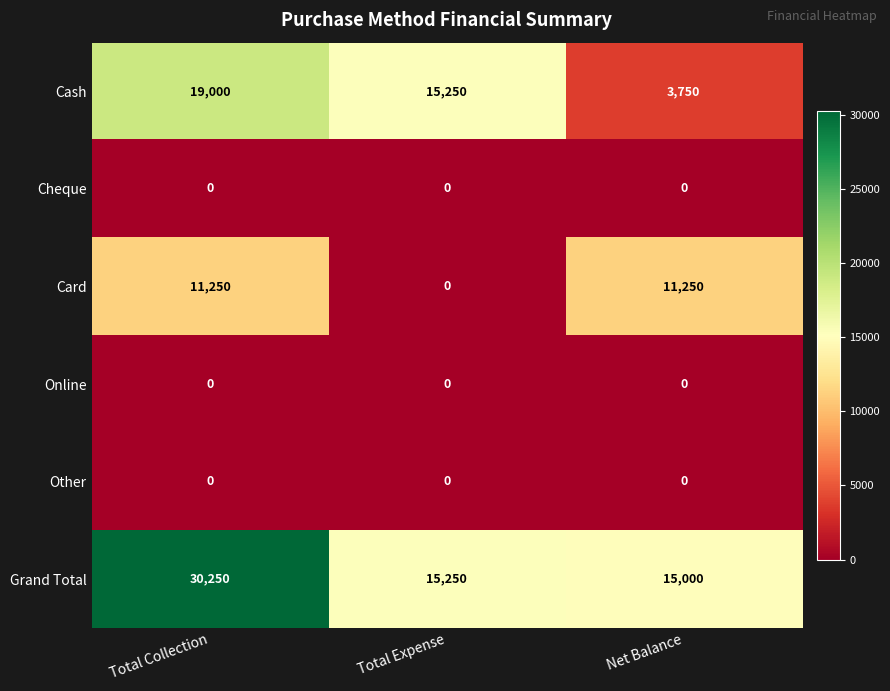

What is the difference between the highest and lowest values at Total Collection?

30250